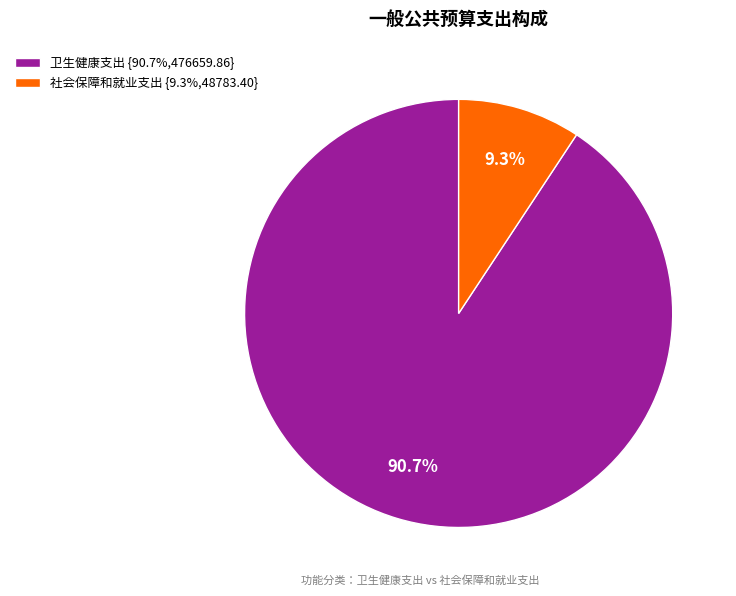

To the nearest percent, what is the average slice percentage?

50%